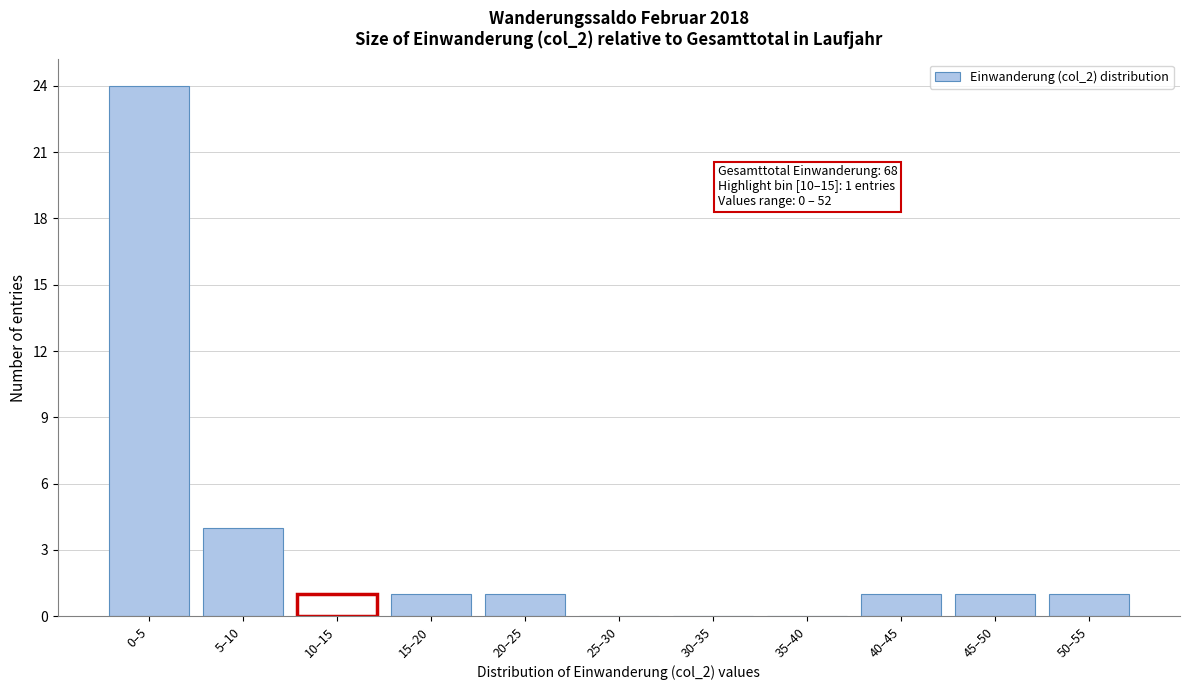

Reading left to right, transcribe all the data shown in this chart.

0–5=24	5–10=4	10–15=1	15–20=1	20–25=1	25–30=0	30–35=0	35–40=0	40–45=1	45–50=1	50–55=1